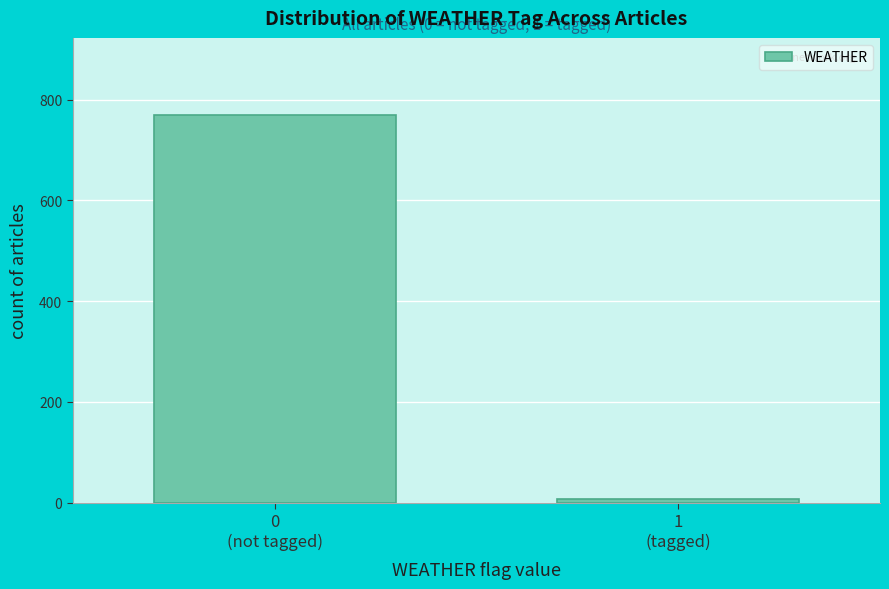

Reading right to left, transcribe all the data shown in this chart.

7	769